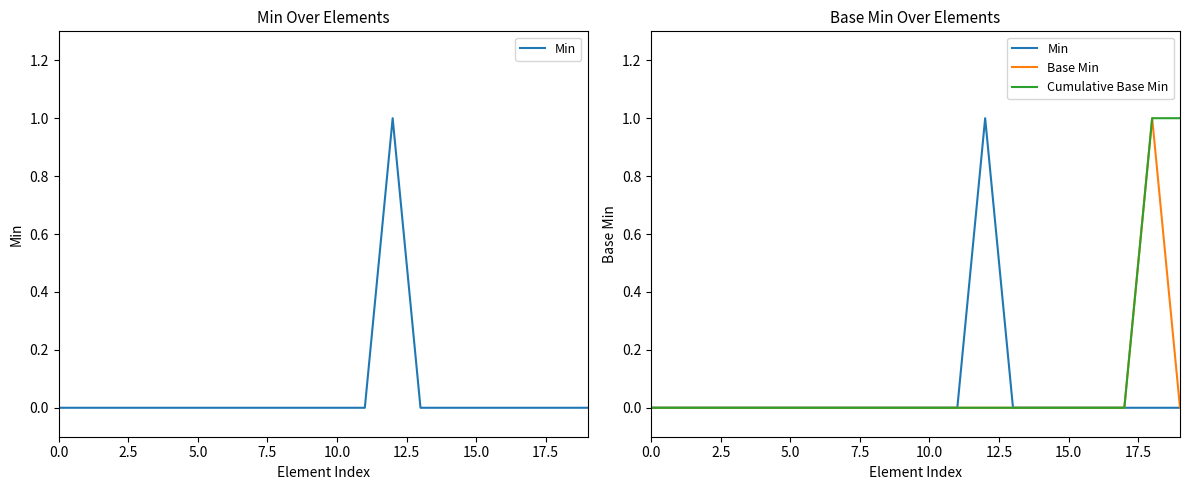

At how many categories does at least one series exceed 0?

3